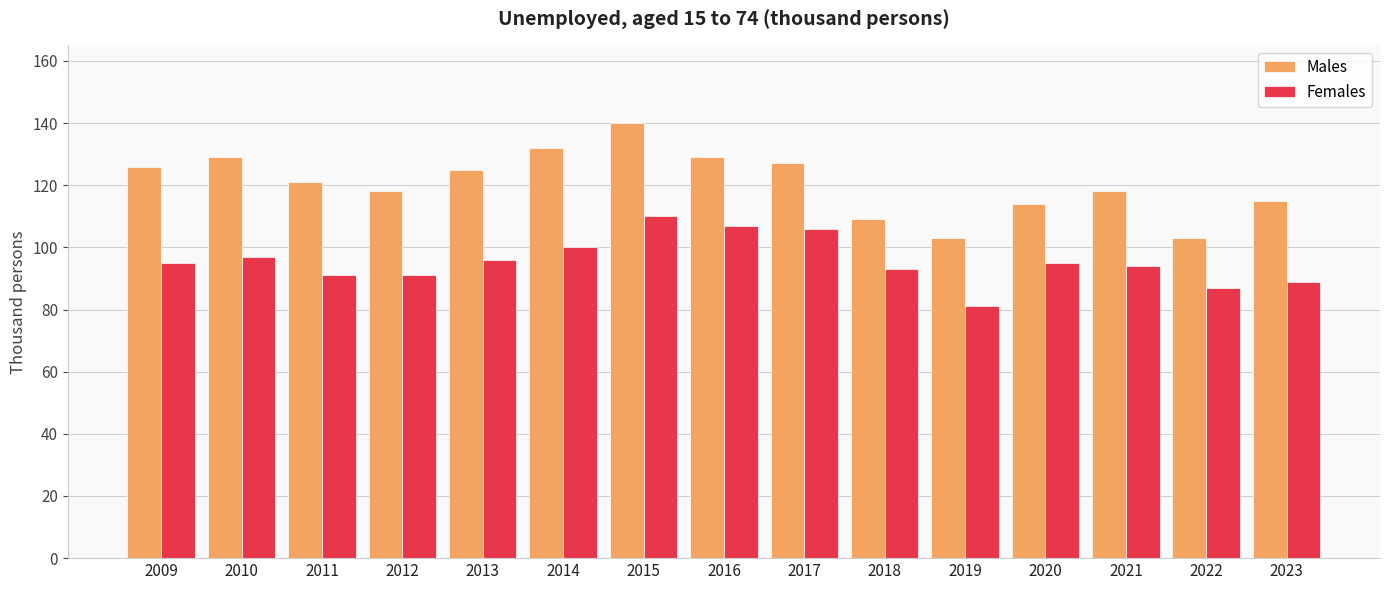

What is the sum of all Males values?

1809